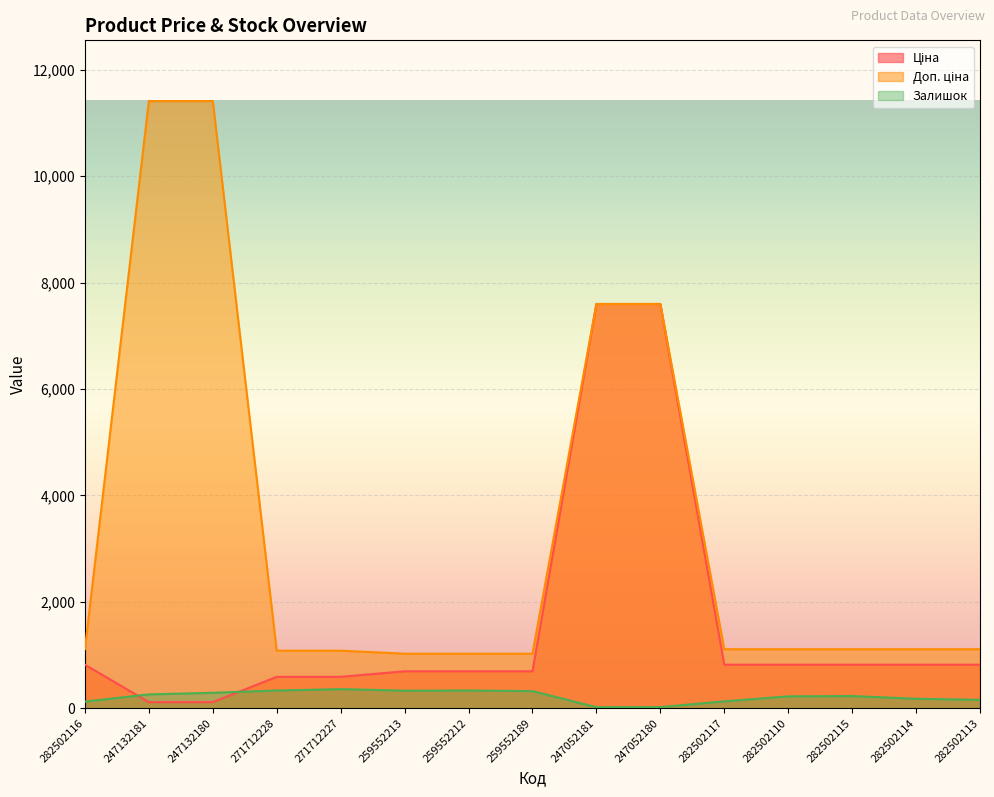

Rank the series by their maximum value, from highest to lowest.

Доп. ціна, Ціна, Залишок